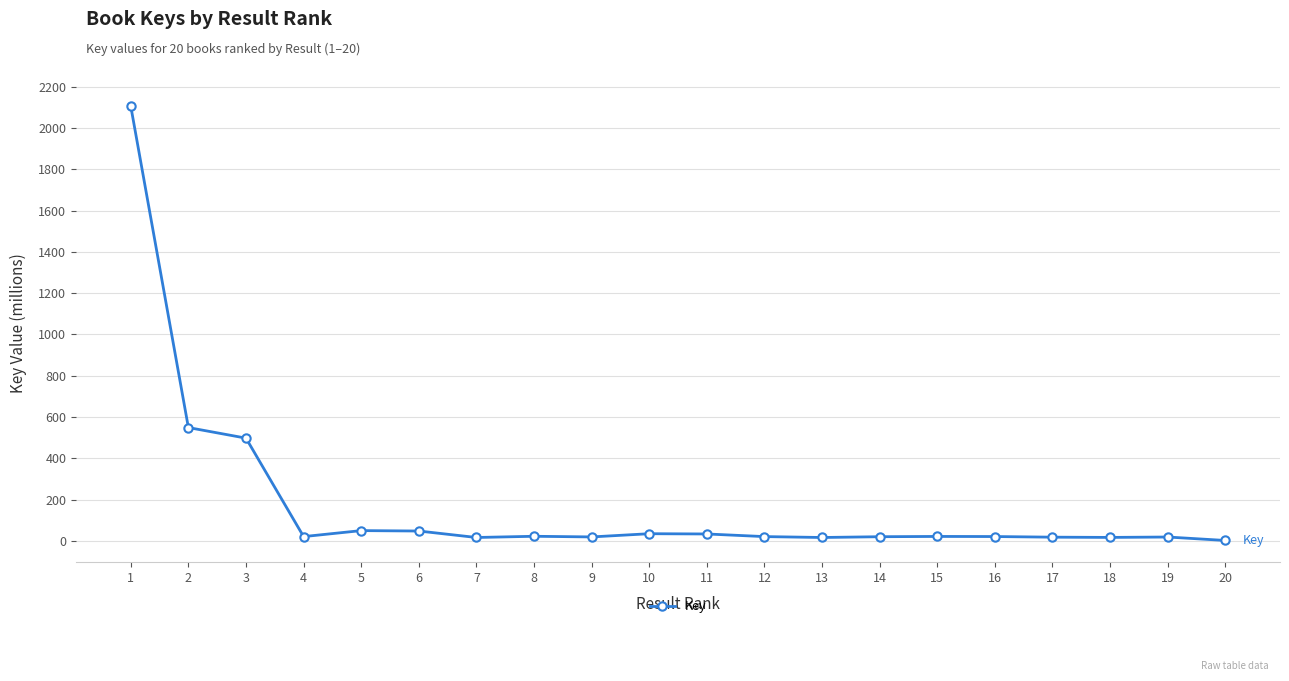

What is the change in value from 2 to 11?

-515.5